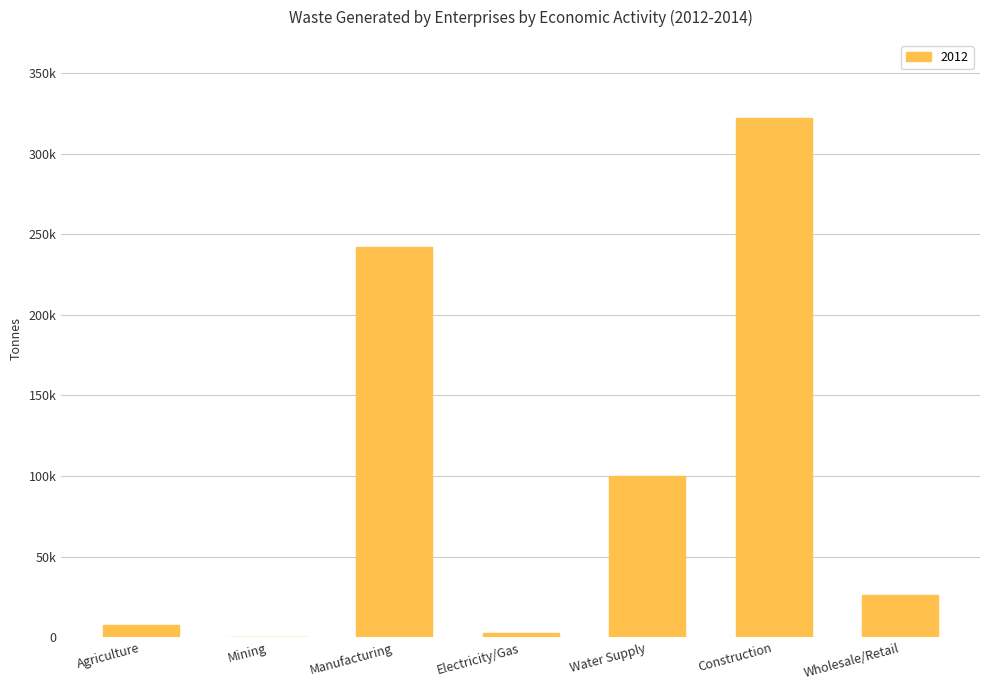

What is the label of the 2nd bar from the left?

Mining